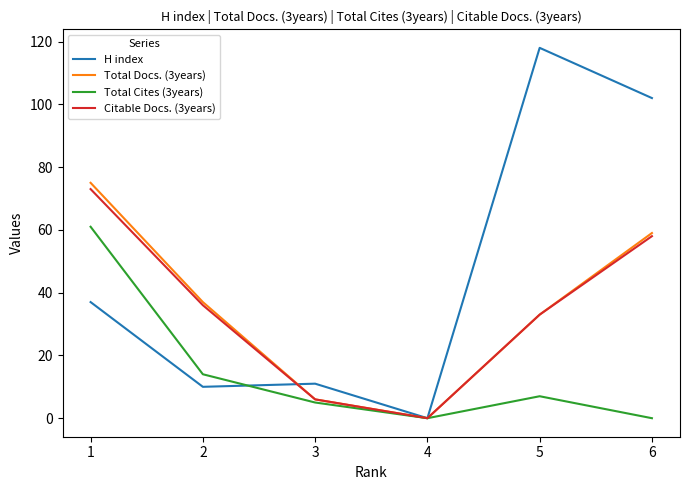

Which series ends up on top after the final intersection of Total Cites (3years) and H index?

H index